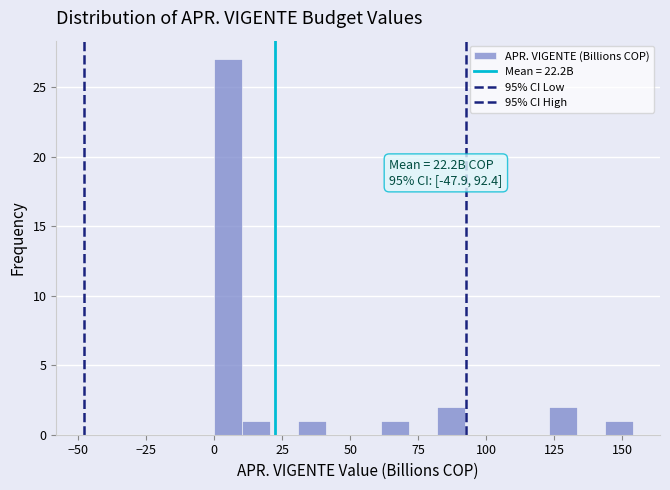

Read against the x-axis, roughly where is the centre of the tallest bar?

5